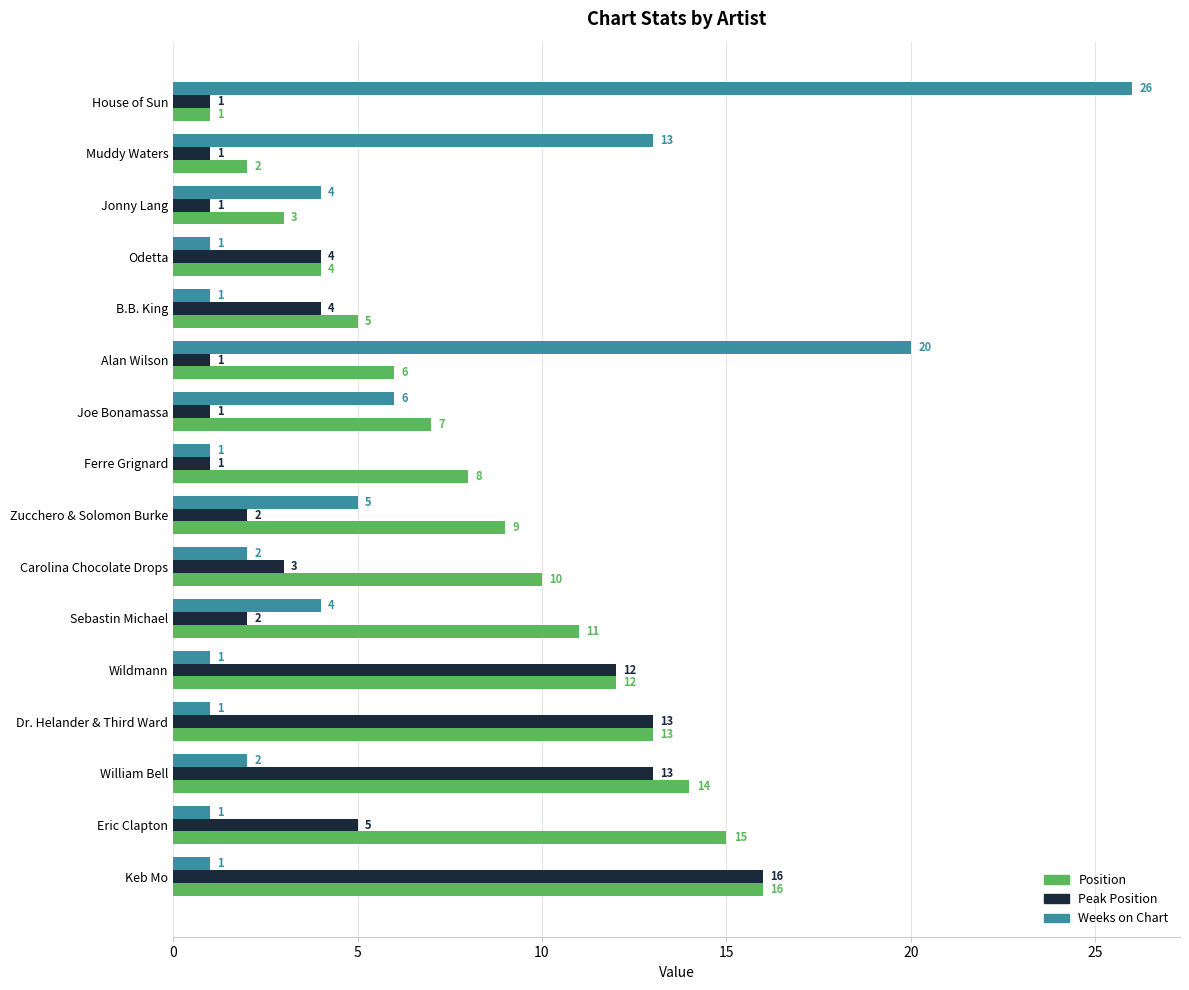

How many data points in Position are less than 9?

8